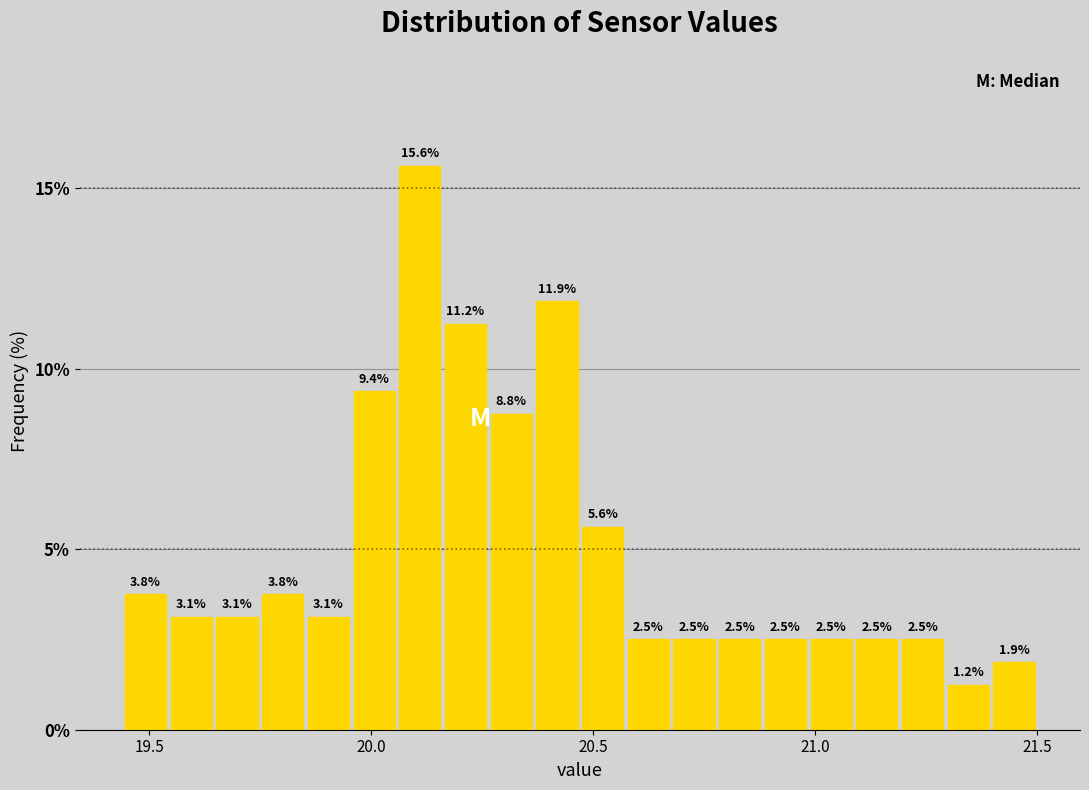

Around what value on the x-axis is the tallest bar? Give the approximate position of its centre, as read against the axis.

20.10